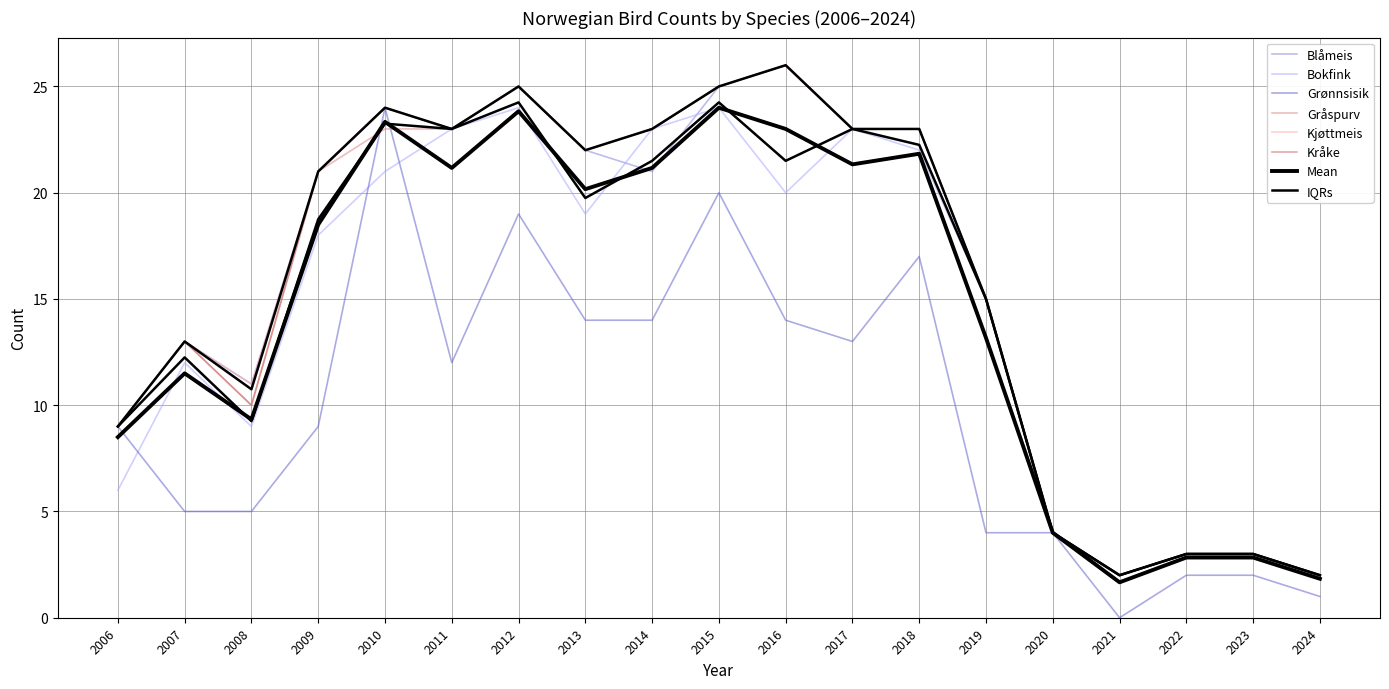

Where is the first local maximum for Kråke?

2007